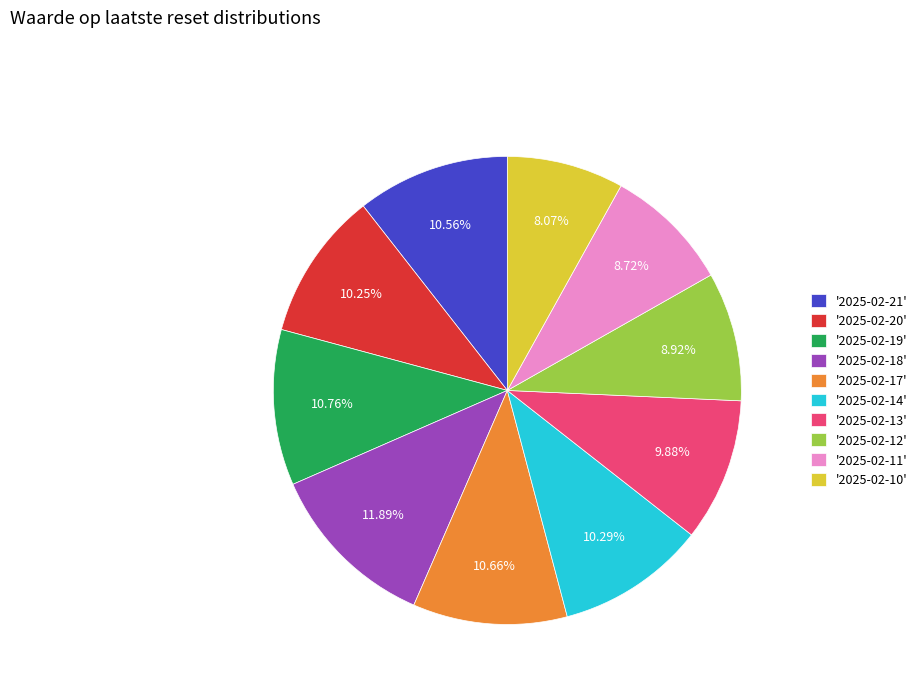

Combined, do '2025-02-18' and '2025-02-19' account for over 50%?

No